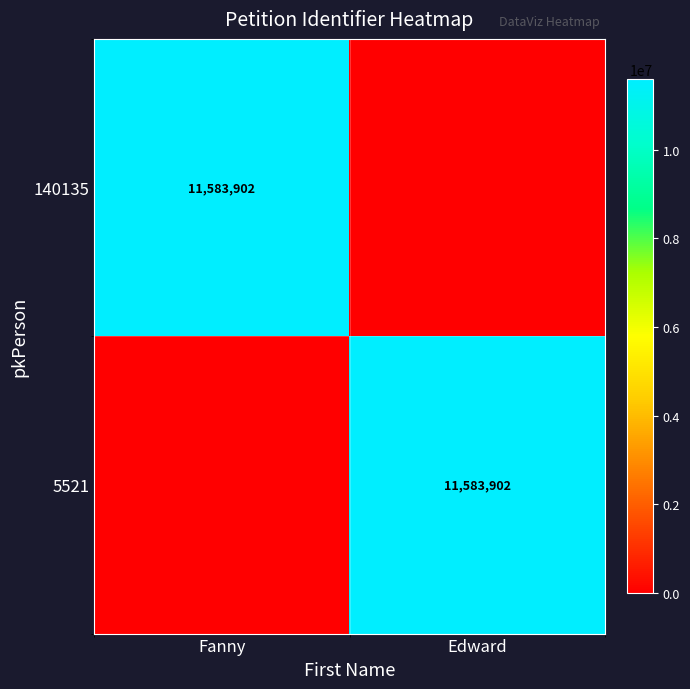

How many data points does each series have?

2